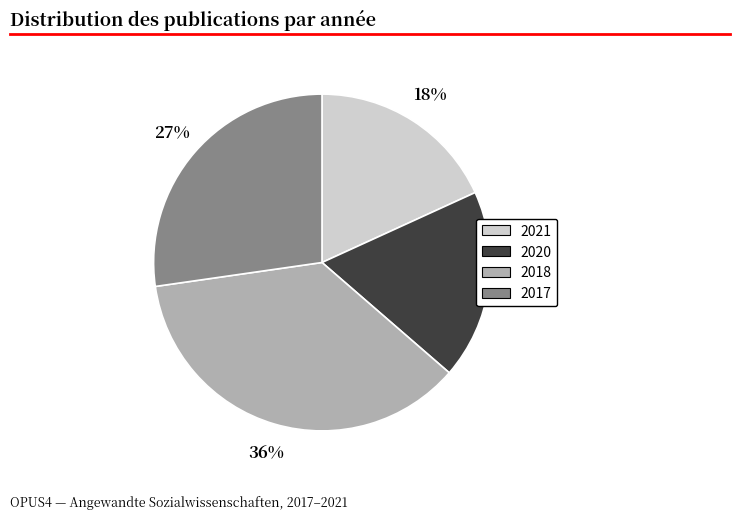

Do 2020 and 2021 together represent more than half of the pie?

No